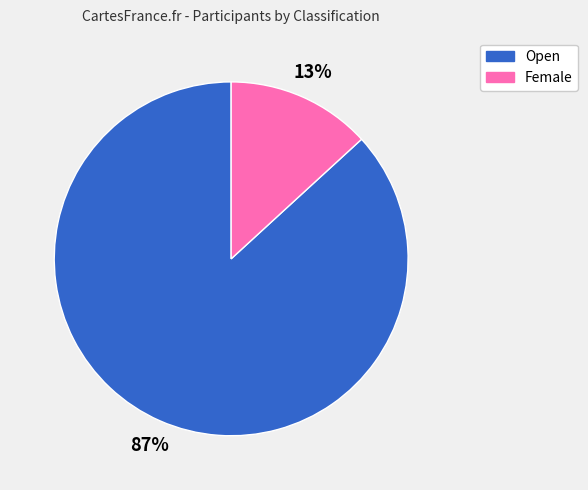

Between Female and Open, which is larger?

Open